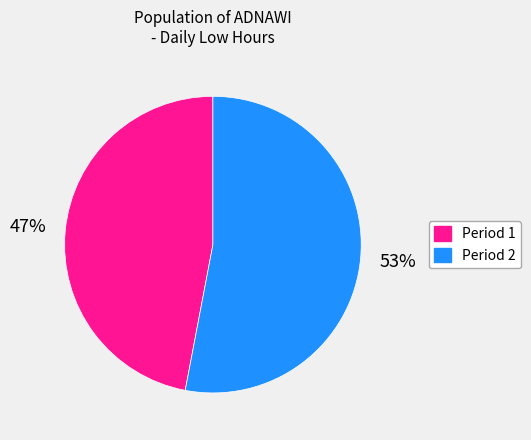

Does Period 2 account for over 50% of the chart?

Yes